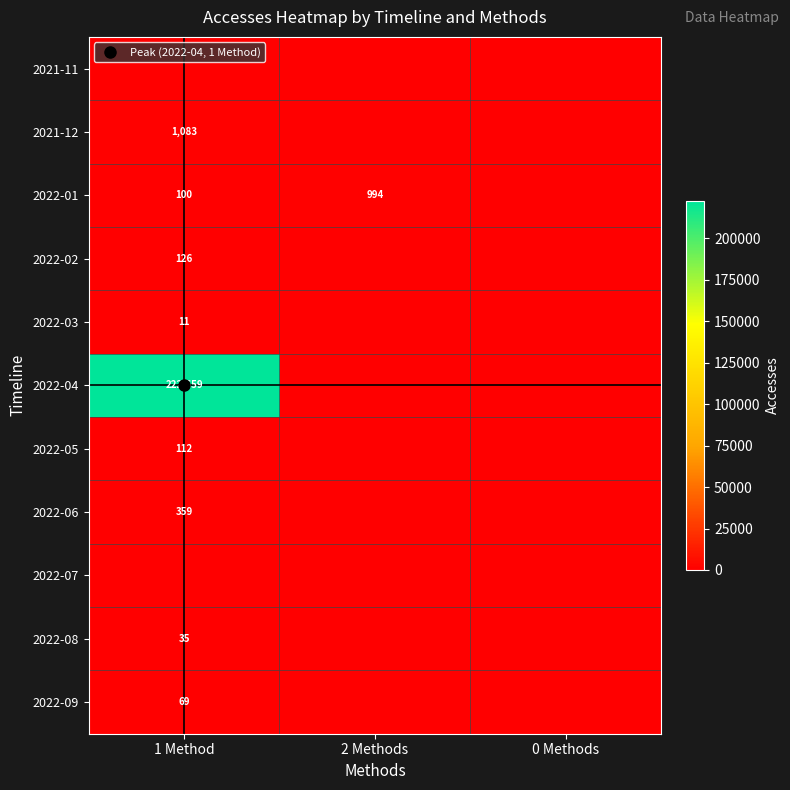

What is the greatest value displayed?

222659